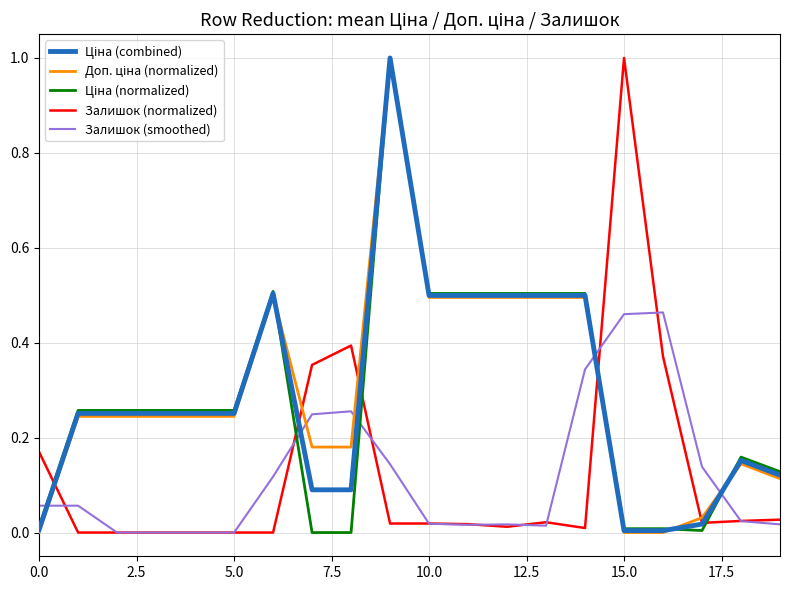

What is the maximum value shown in the chart?

1.0